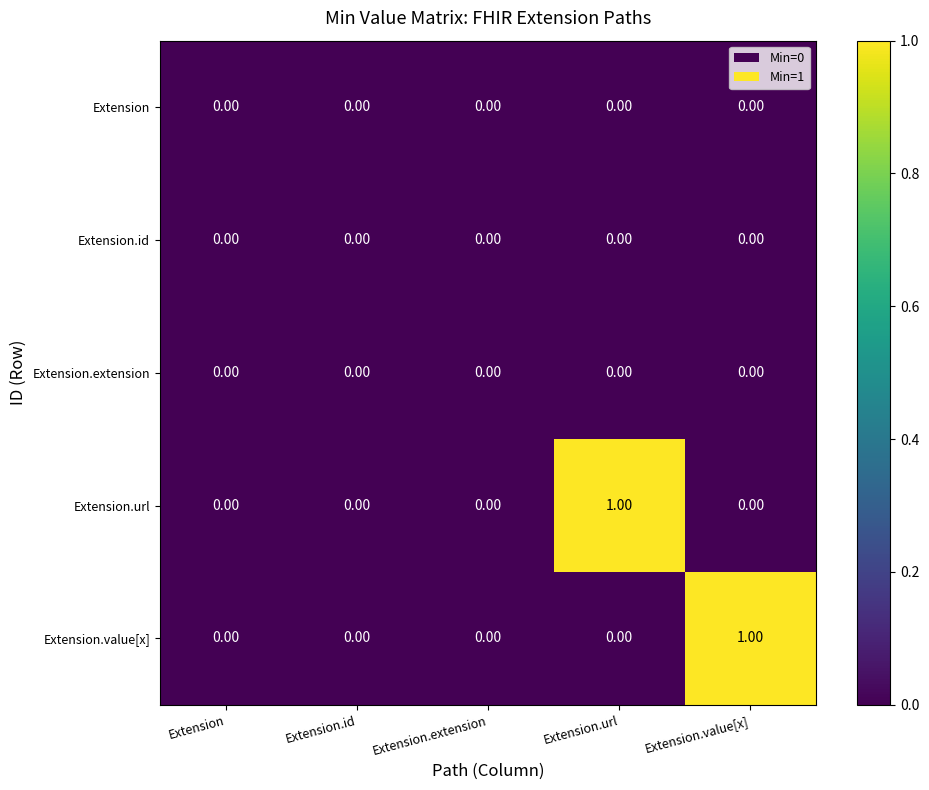

At which label does Extension.value[x] reach its peak?

Extension.value[x]